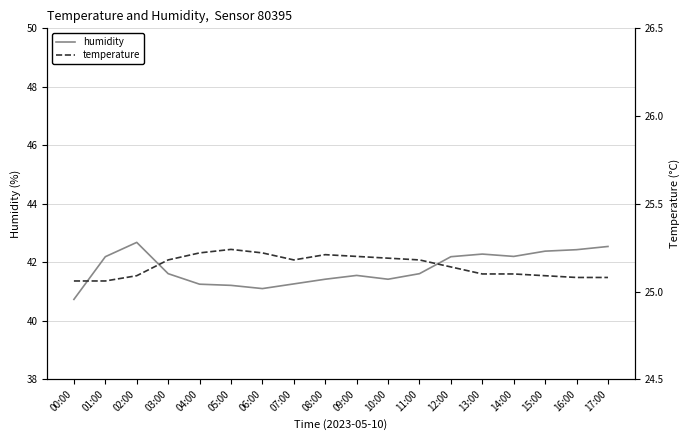

Between 00:00 and 09:00, which is larger?

09:00